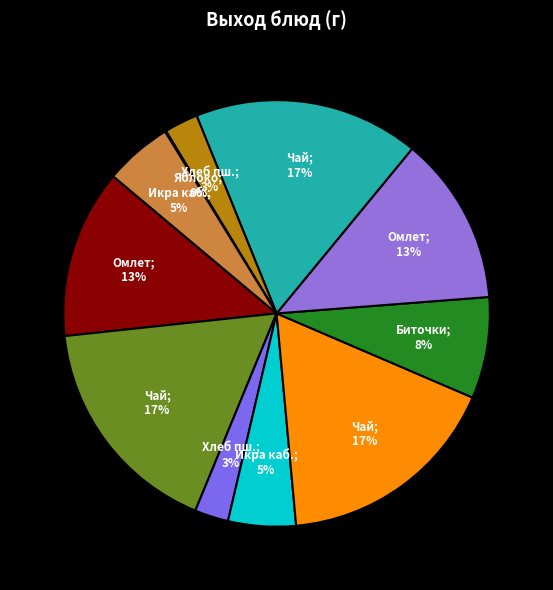

Which category has the smallest portion of the pie?

Яблоко свежее